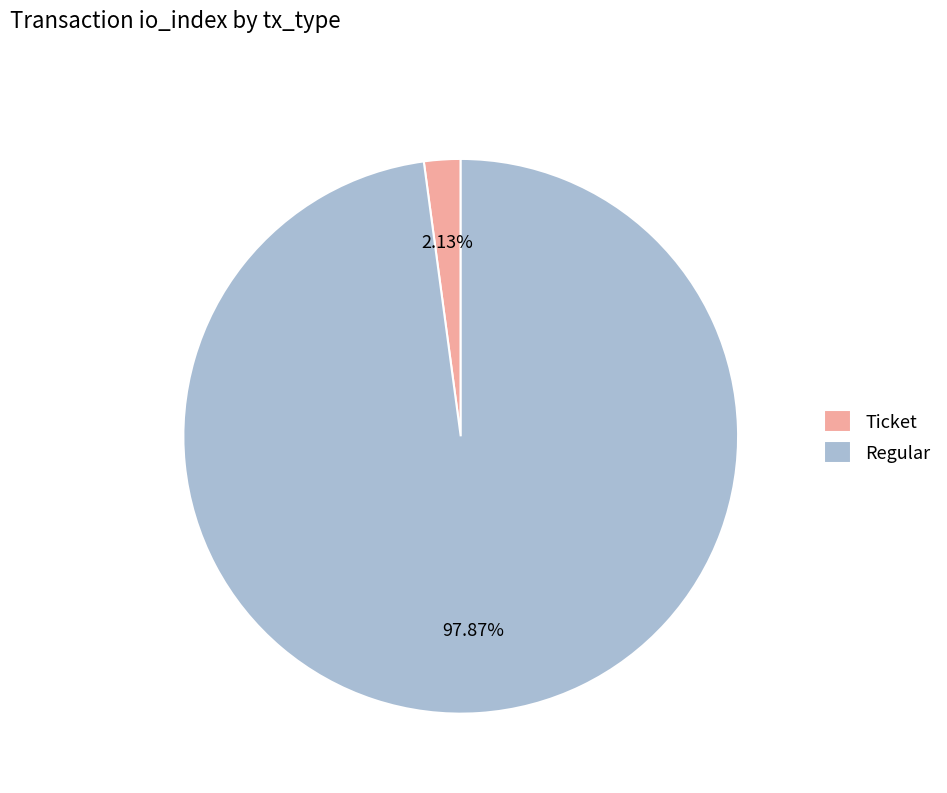

Is the sum of Regular and Ticket greater than half?

Yes